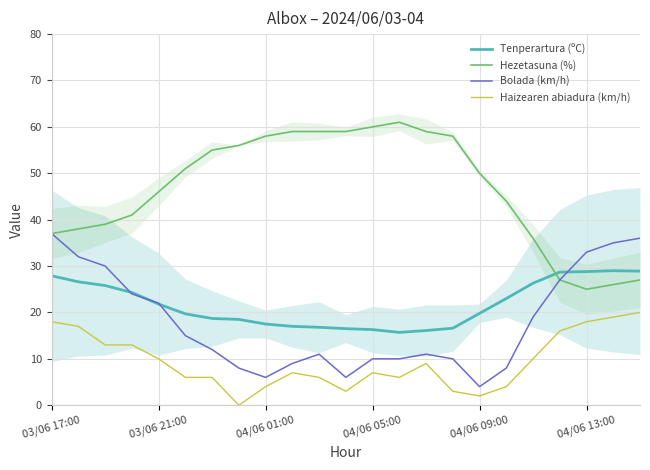

What is the sum of all Hezetasuna (%) values?

1071.0